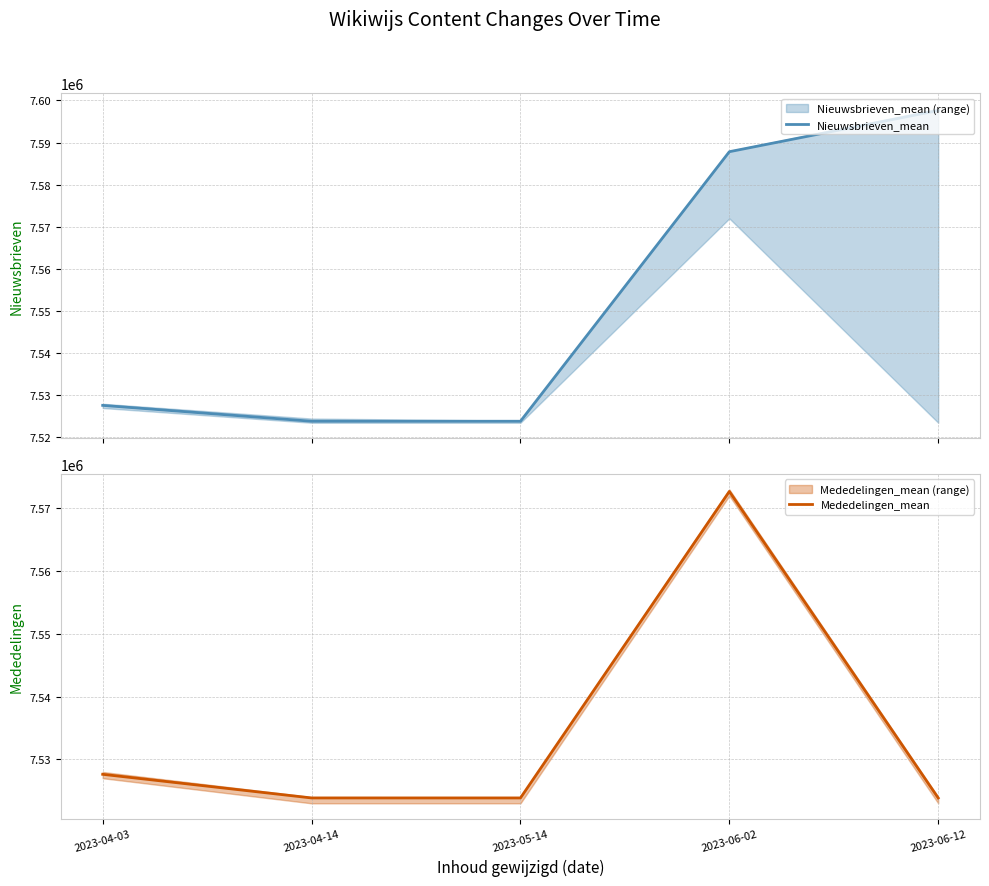

True or false: Mededelingen_mean and Nieuwsbrieven_mean intersect in this chart.

False